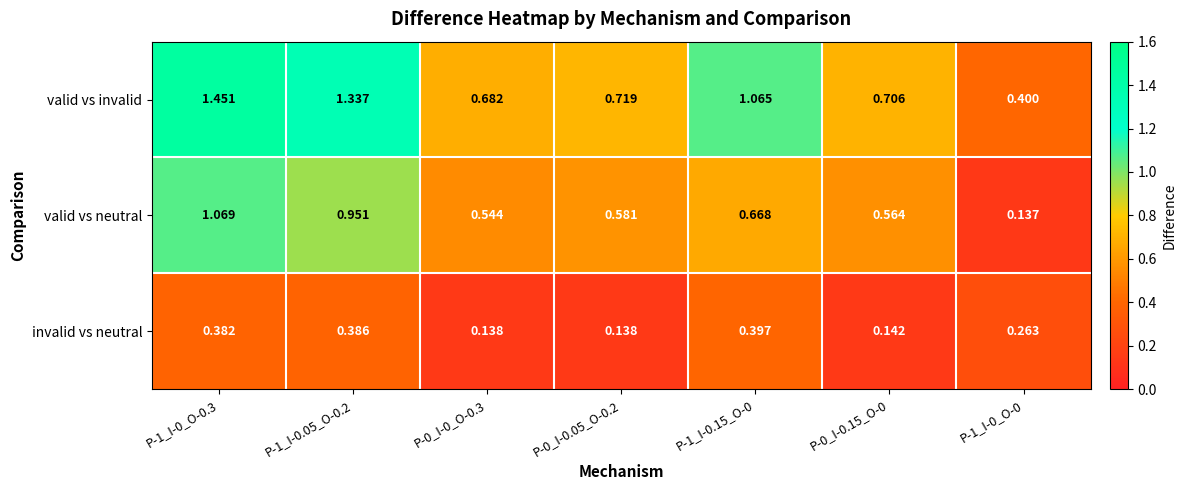

Which series has the largest total across all categories?

valid vs invalid